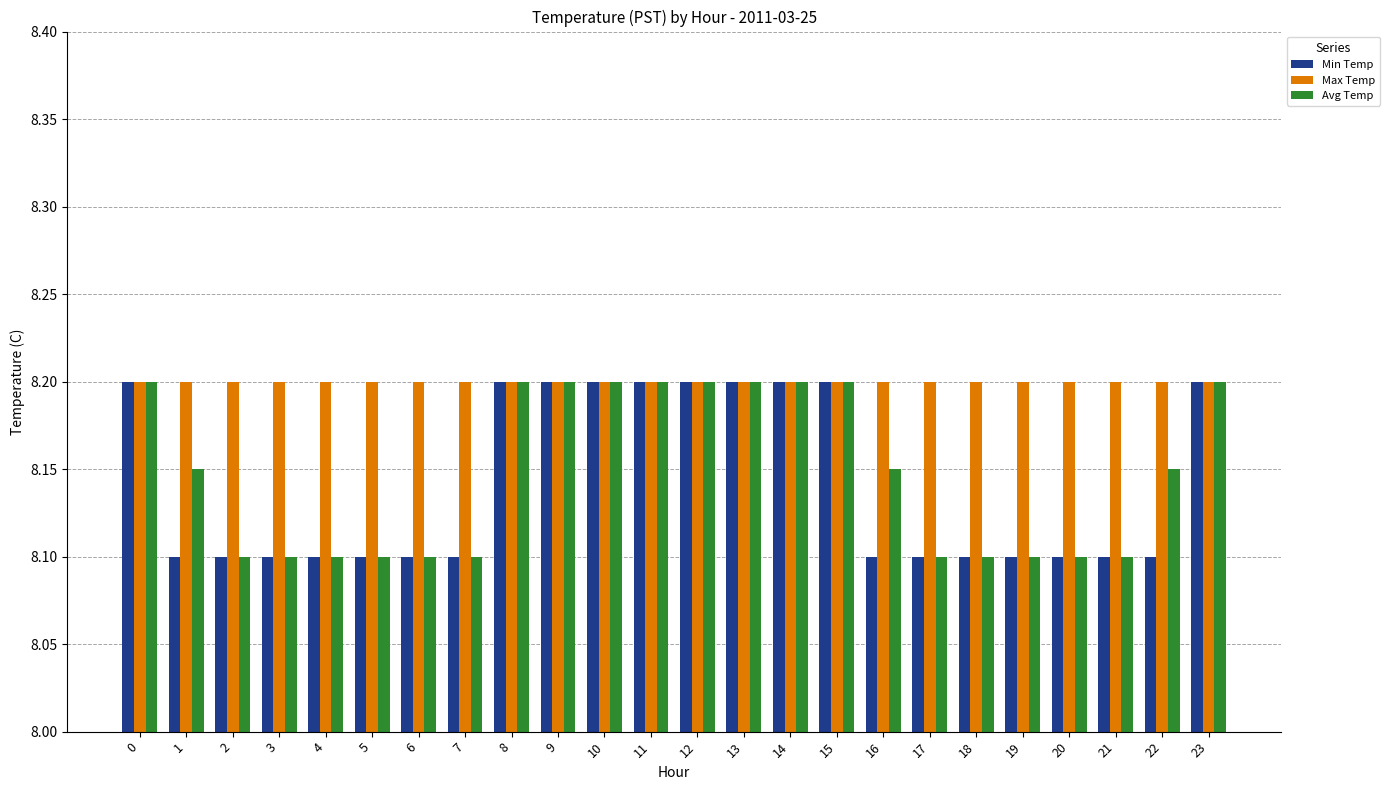

Which series has the largest total across all categories?

Max Temp